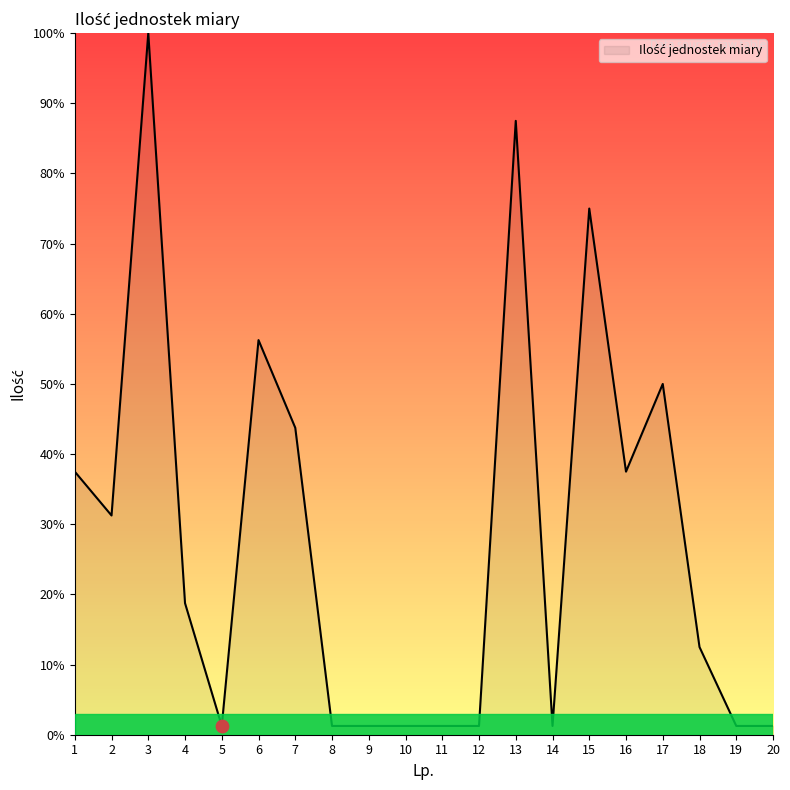

Approximately how many times larger is the value at 4 compared to 7?

0.4